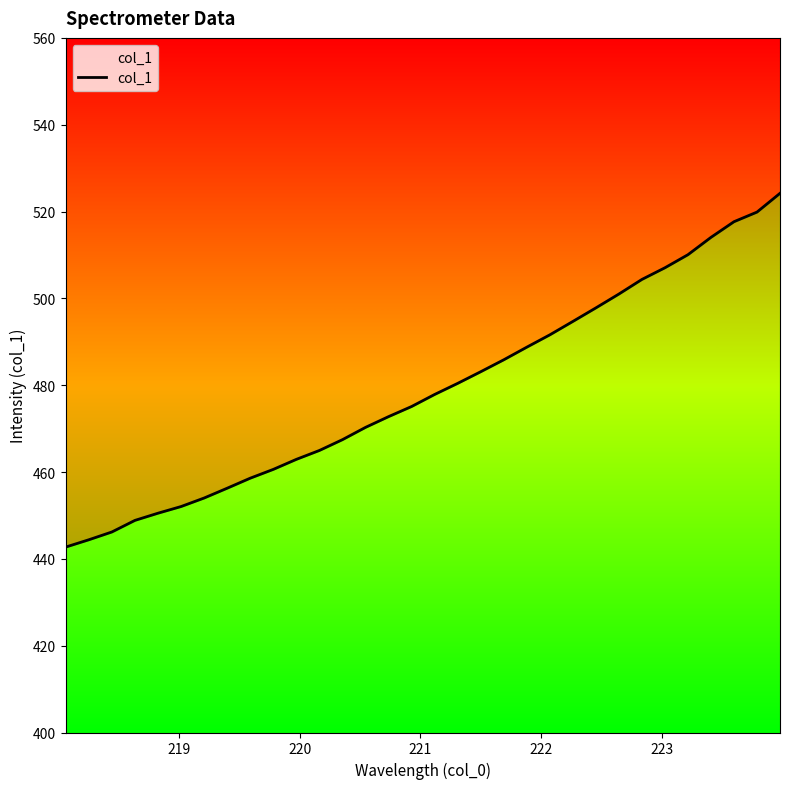

Reading left to right, what are all the values shown in this chart?

442.7	444.4	446.2	448.9	450.5	452.1	454.0	456.3	458.6	460.6	462.9	465.0	467.5	470.3	472.8	475.1	477.9	480.4	483.1	485.9	488.8	491.6	494.7	497.8	501.0	504.4	507.1	510.1	514.1	517.7	519.9	524.2